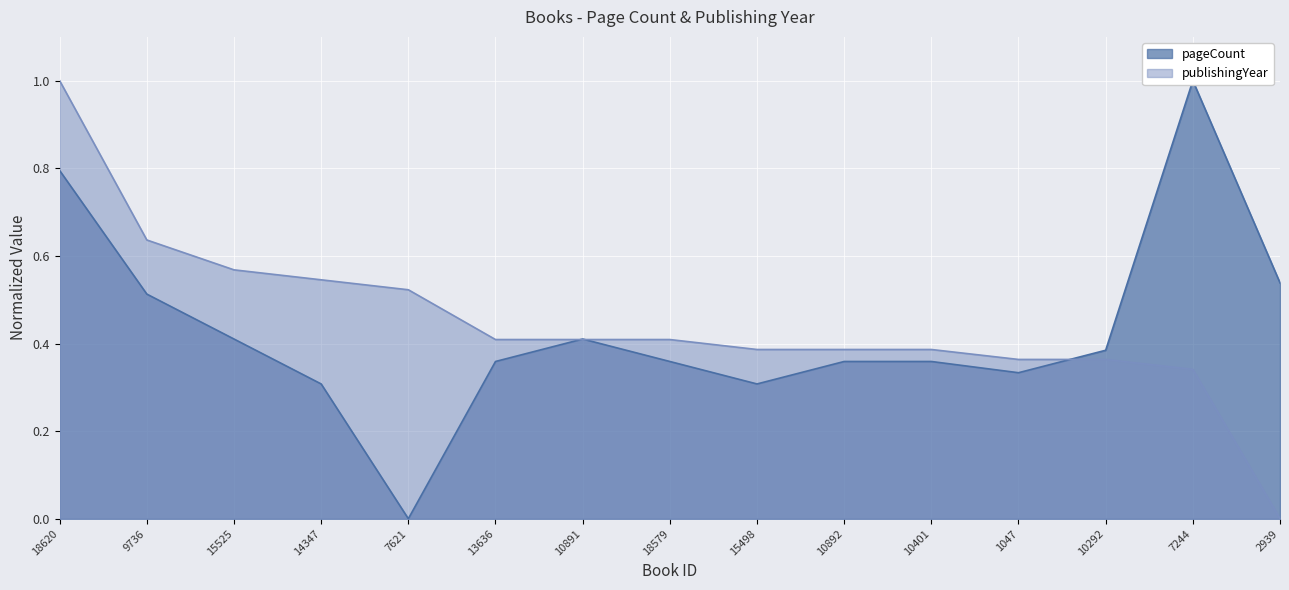

Which series ends up on top after the final intersection of pageCount and publishingYear?

pageCount